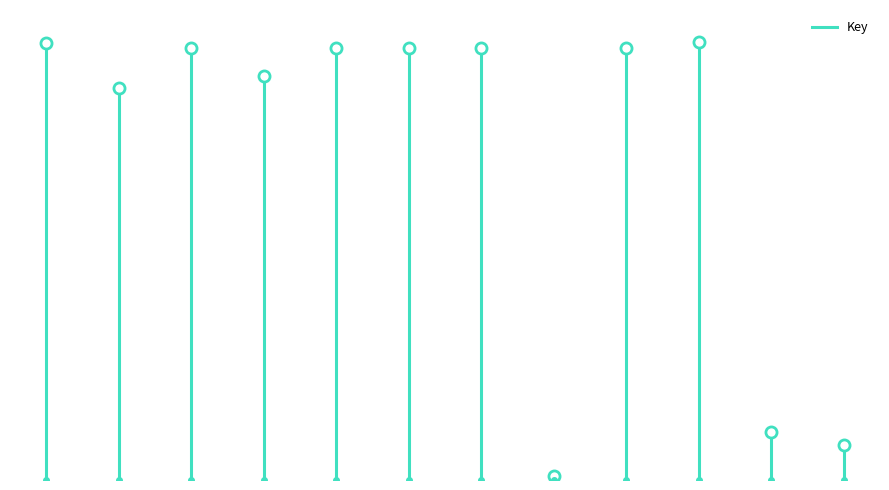

True or false: the data shows -114724230 at −2.

False